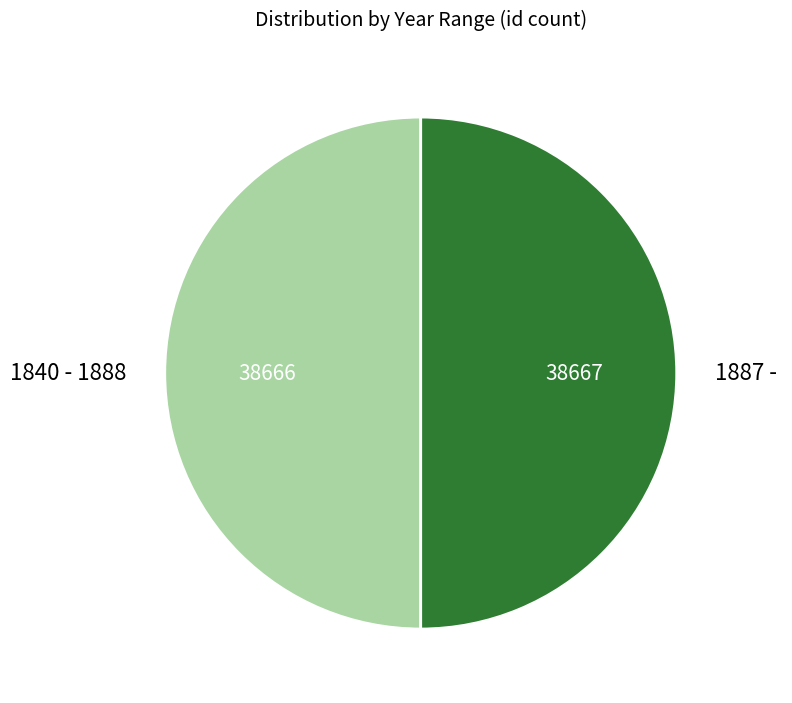

Do 1840 - 1888 and 1887 - together represent more than half of the pie?

Yes